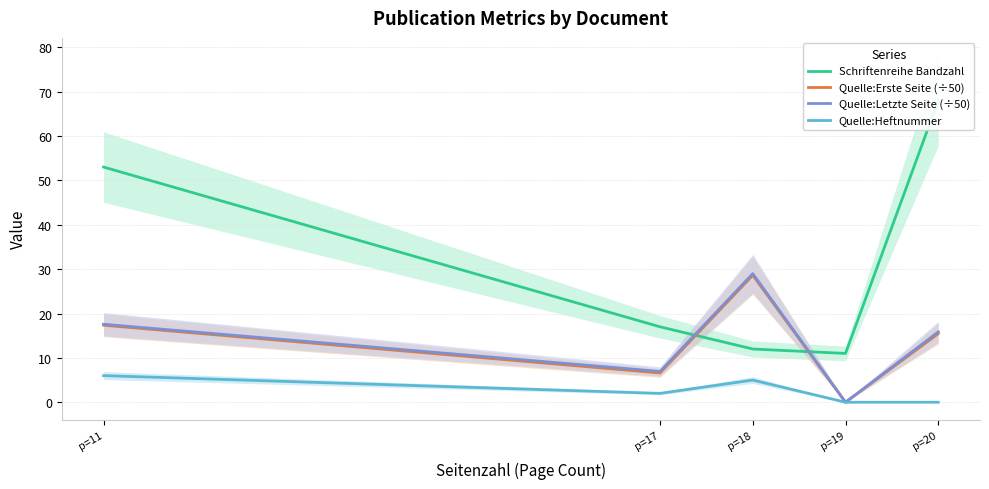

What is the value of the Schriftenreihe Bandzahl point at the 3rd from the left?

12.0